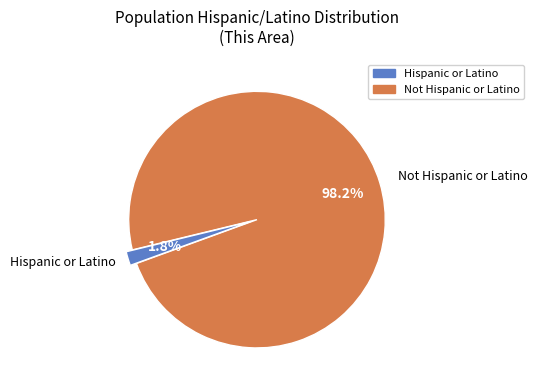

Rank the categories by value from lowest to highest.

Hispanic or Latino, Not Hispanic or Latino